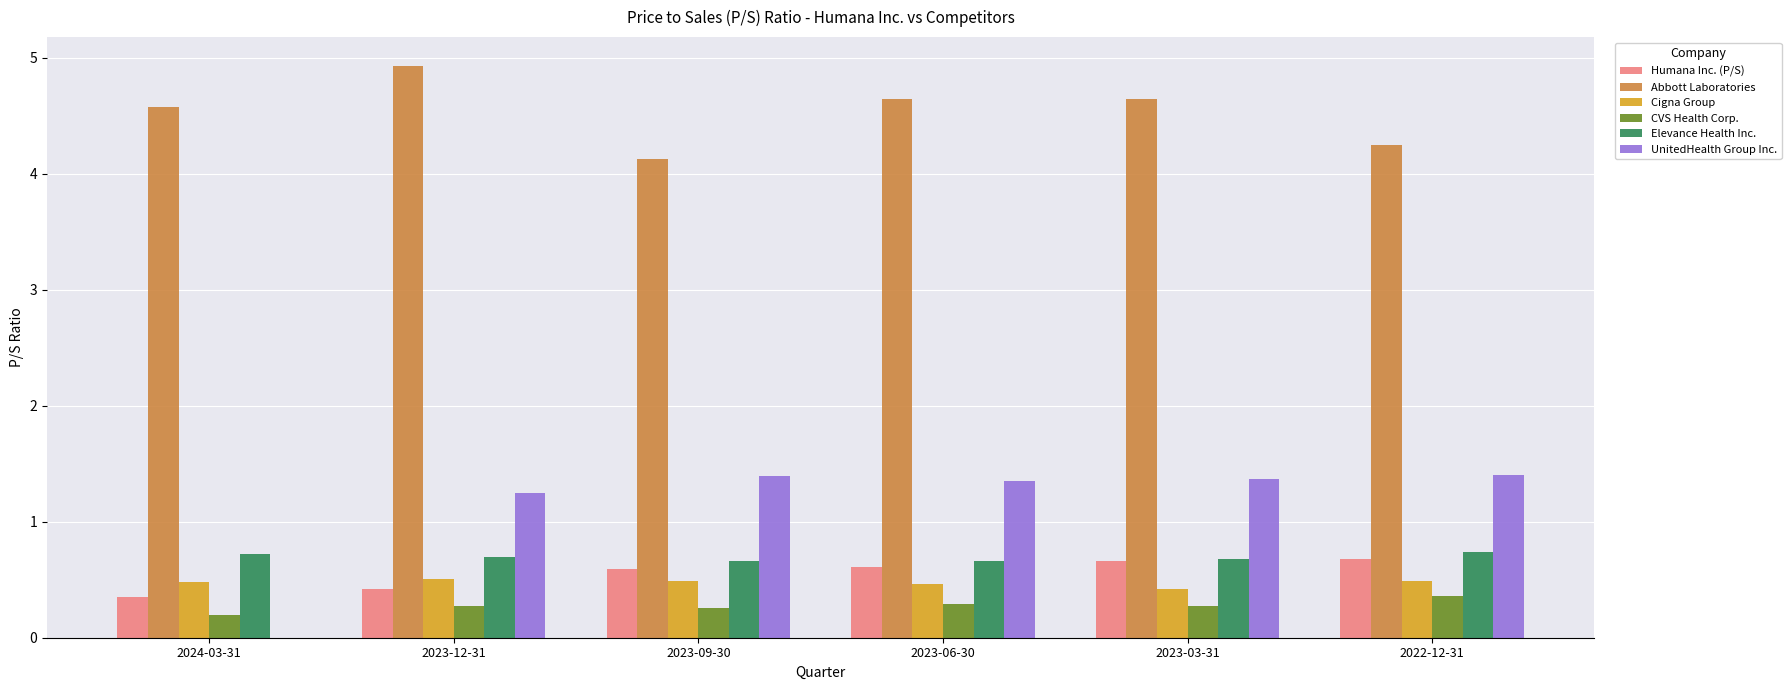

What is the sum of the Elevance Health Inc. values at 2023-09-30 and 2024-03-31?

1.4